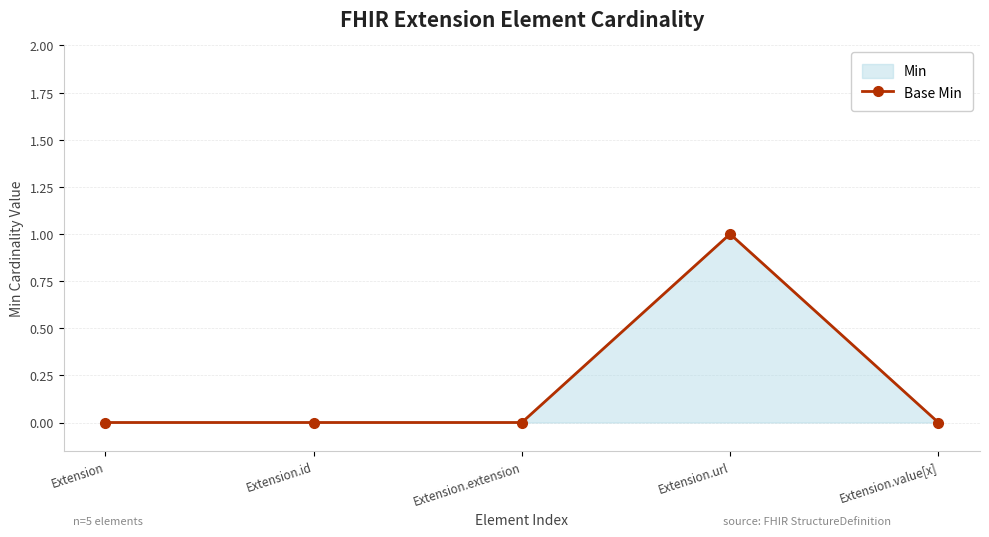

Is it true that the value at Extension.id is 0?

True